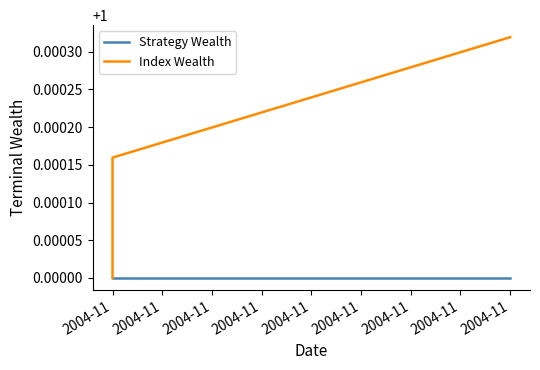

What are all the series names shown in the legend?

Strategy Wealth, Index Wealth